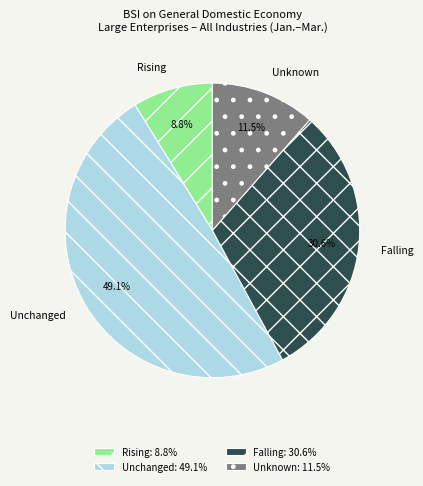

Is Rising the majority of the pie?

No